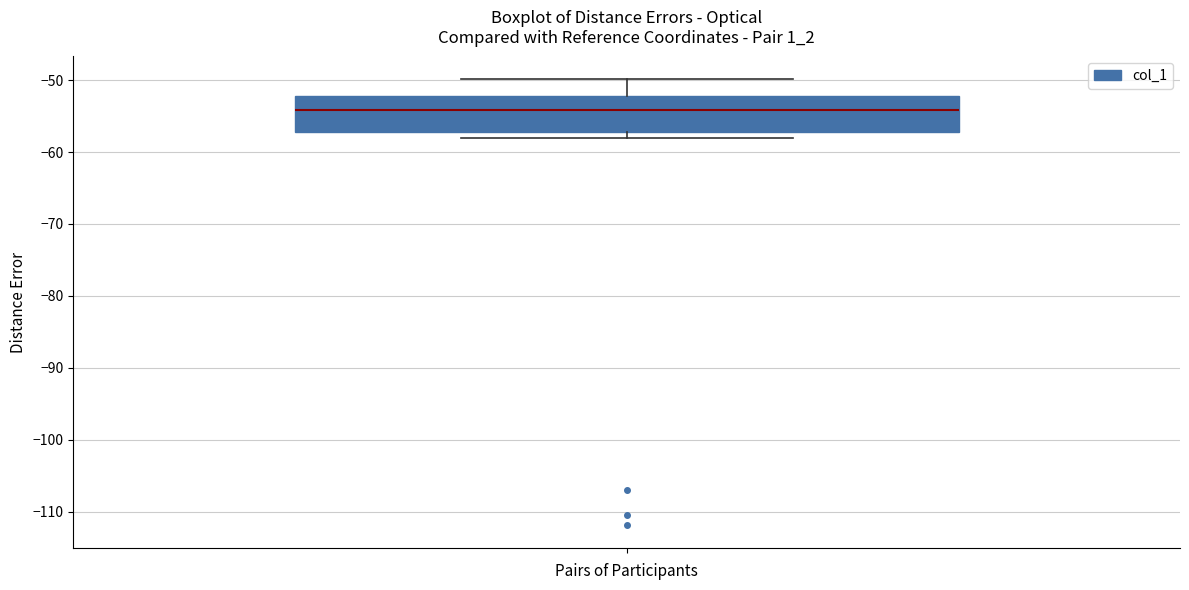

Transcribe this box plot: give where the median line is, the range the box spans, and where the two whiskers end, as read against the y-axis. The values are not printed on the chart, so give them approximately, as read against the axis.

median -54, box -57 to -52, whiskers -58 to -50